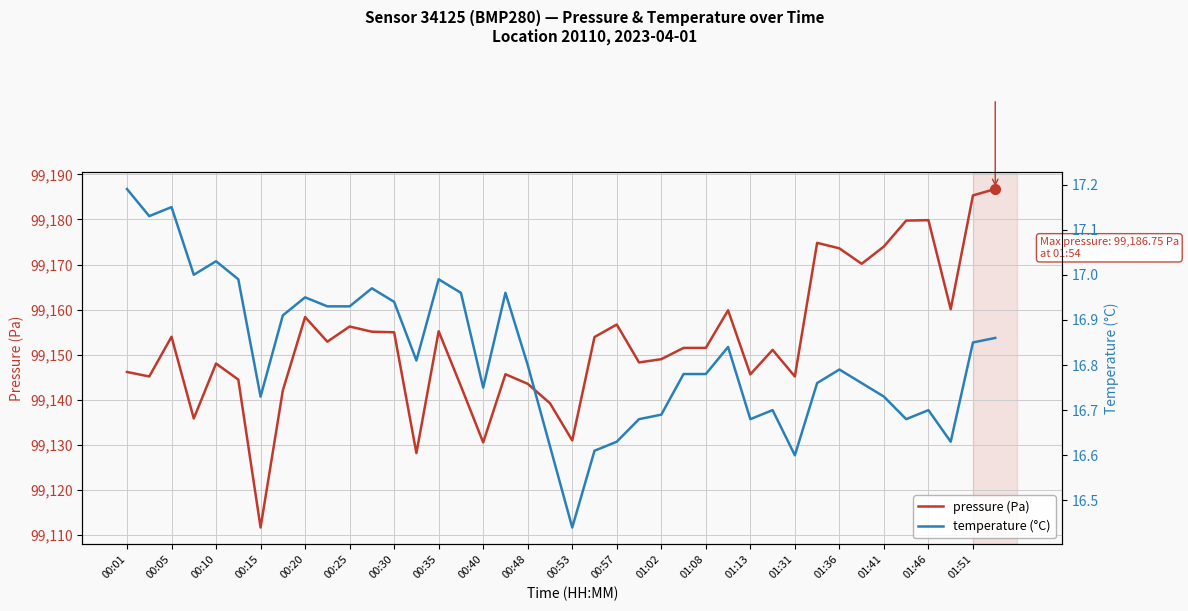

What are all the series names shown in the legend?

pressure (Pa), temperature (°C)